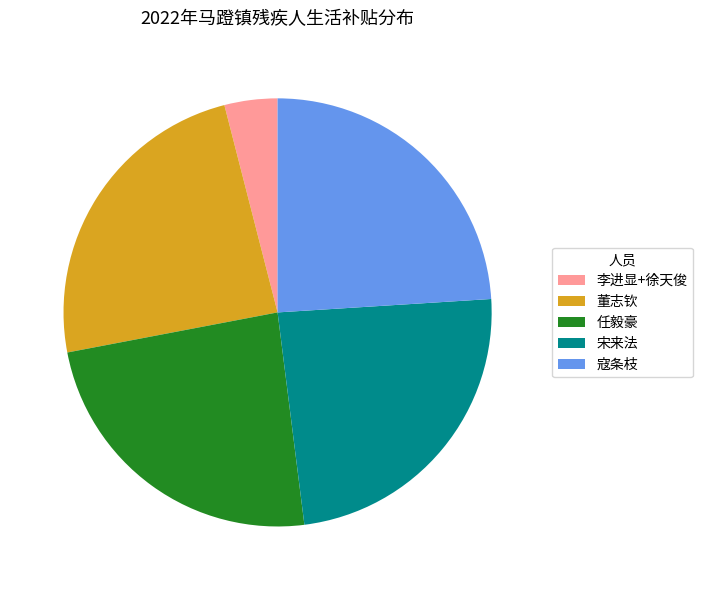

Which category has the smallest portion of the pie?

李进显+徐天俊